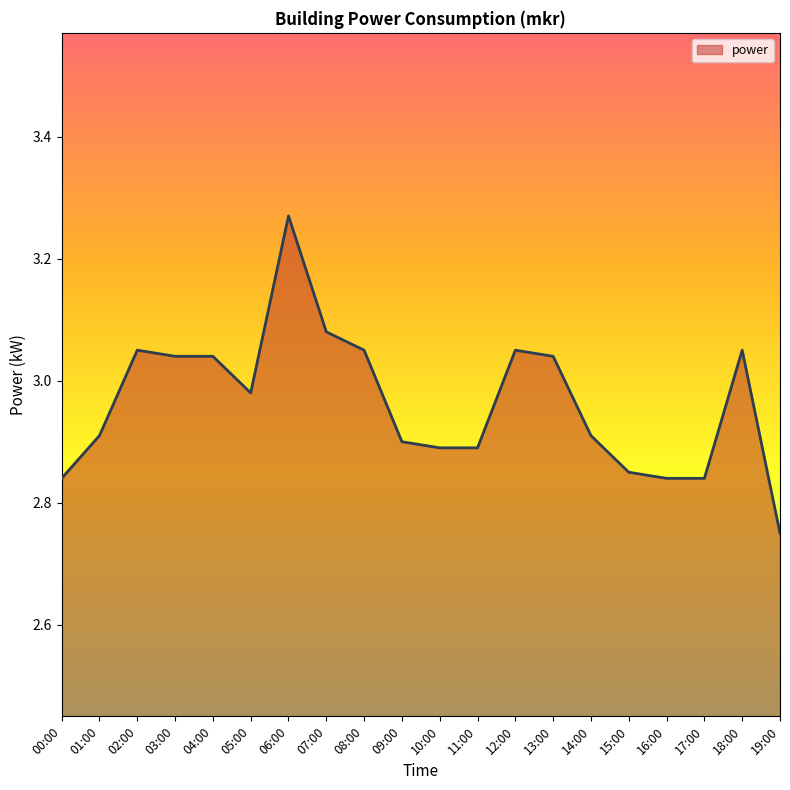

Which category has the highest value across all series?

06:00